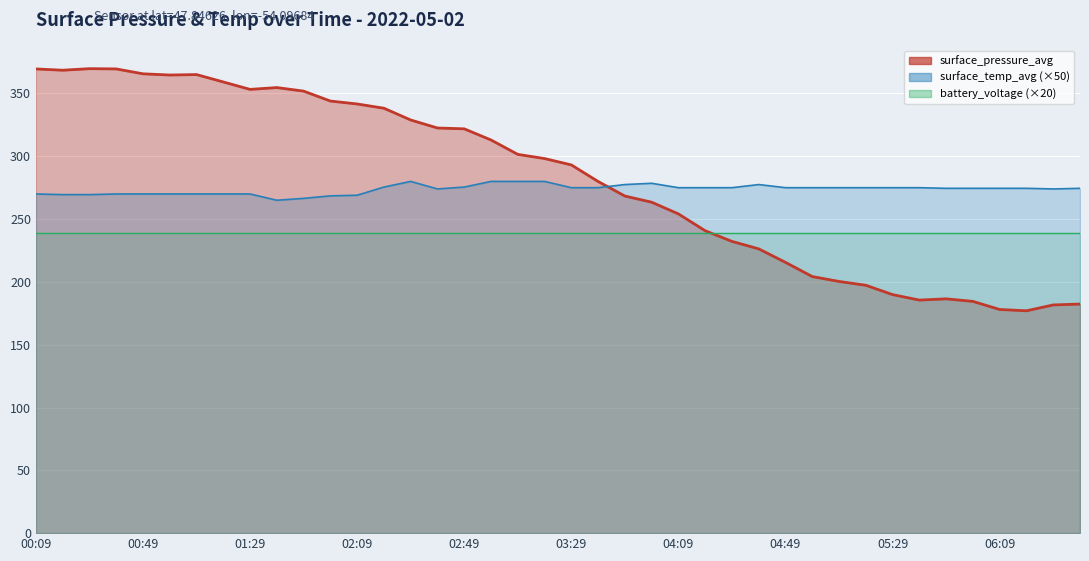

Which series has the largest range (max minus min)?

surface_pressure_avg